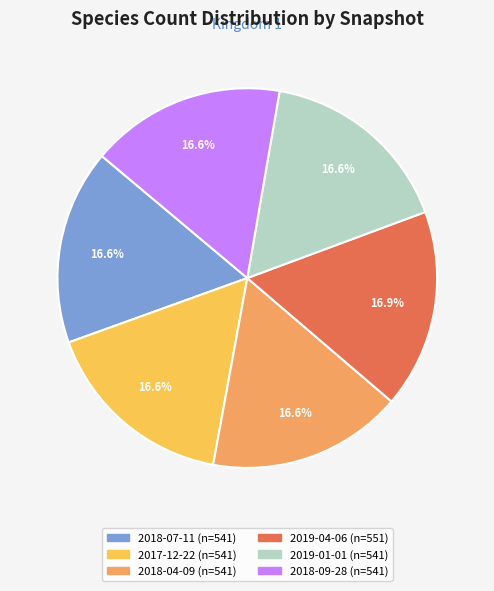

How many slices are in this pie chart?

6